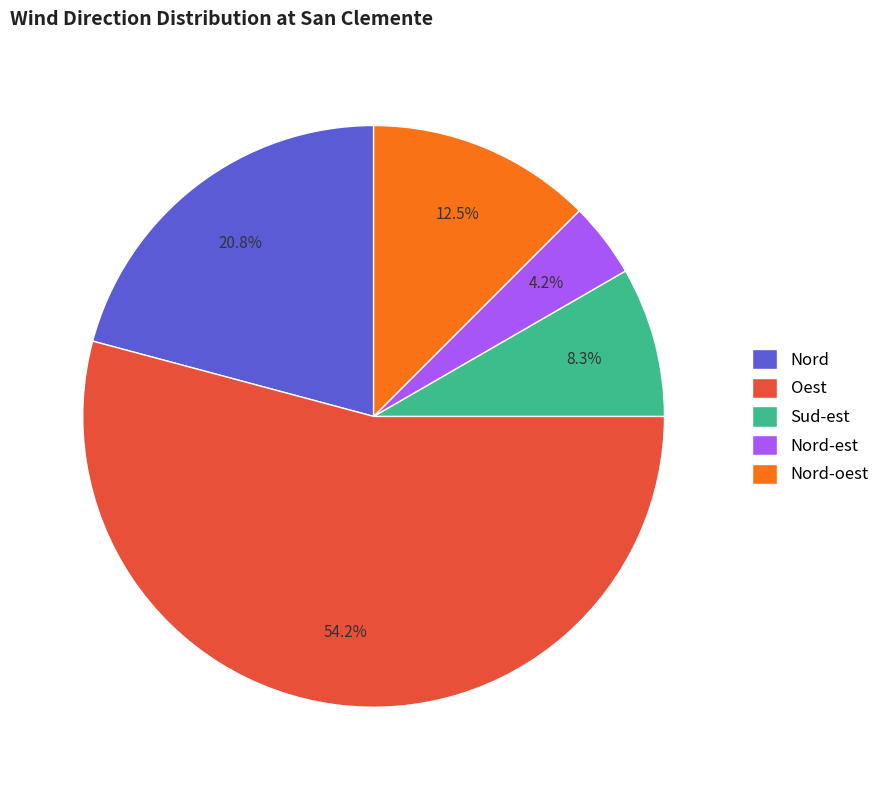

Is it true that Sud-est is 14% of the pie?

False